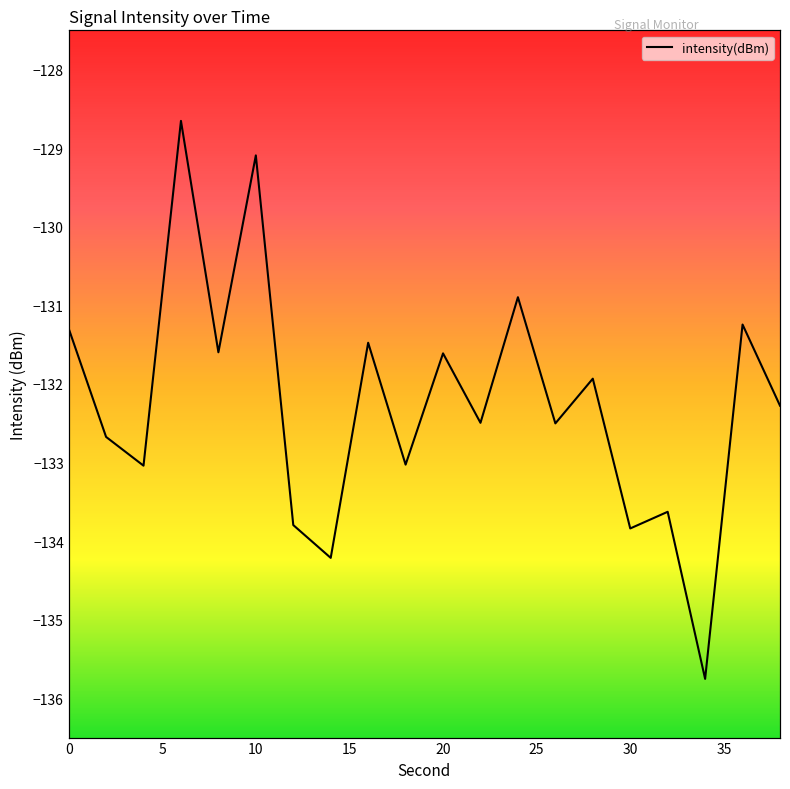

What is the greatest value displayed?

-128.7